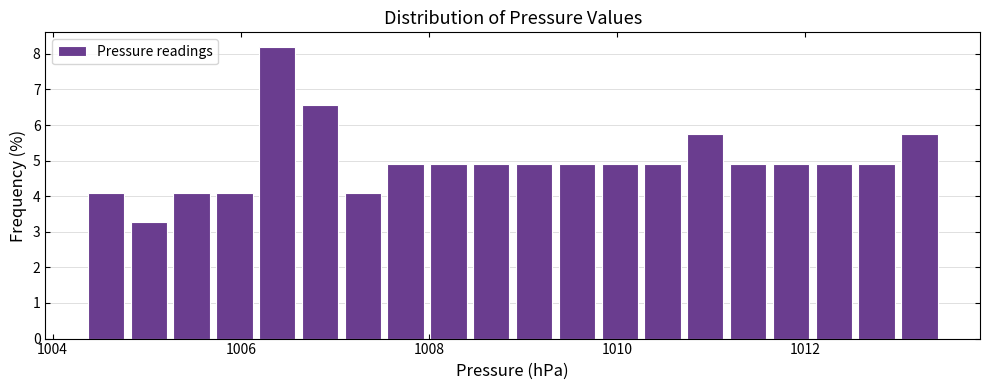

Read against the x-axis, roughly where is the centre of the tallest bar?

1006.4